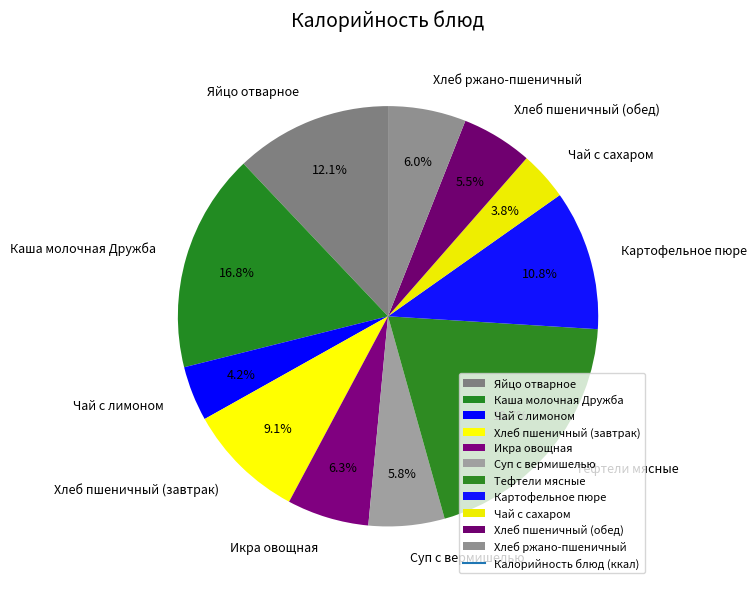

What percentage is NOT represented by Хлеб ржано-пшеничный?

94.0%